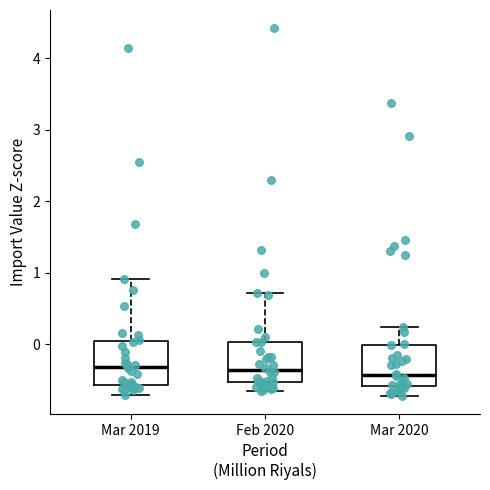

Where is the lower edge of the box for Feb 2020 on the y-axis? The values are not printed on the chart, so give them approximately, as read against the axis.

-0.5